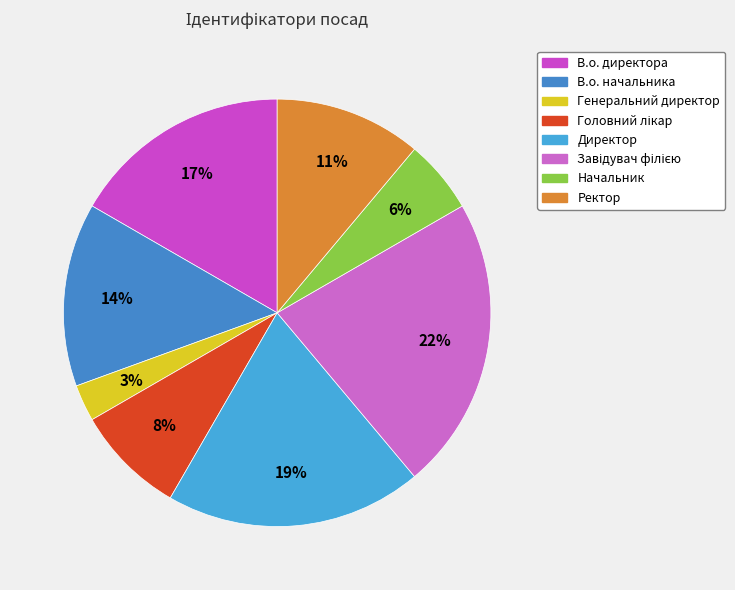

What percentage is the В.о. начальника slice, to the nearest percent?

14%